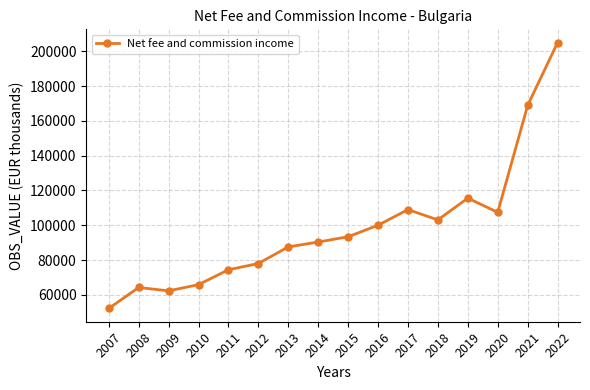

What is the minimum value shown in the chart?

52130